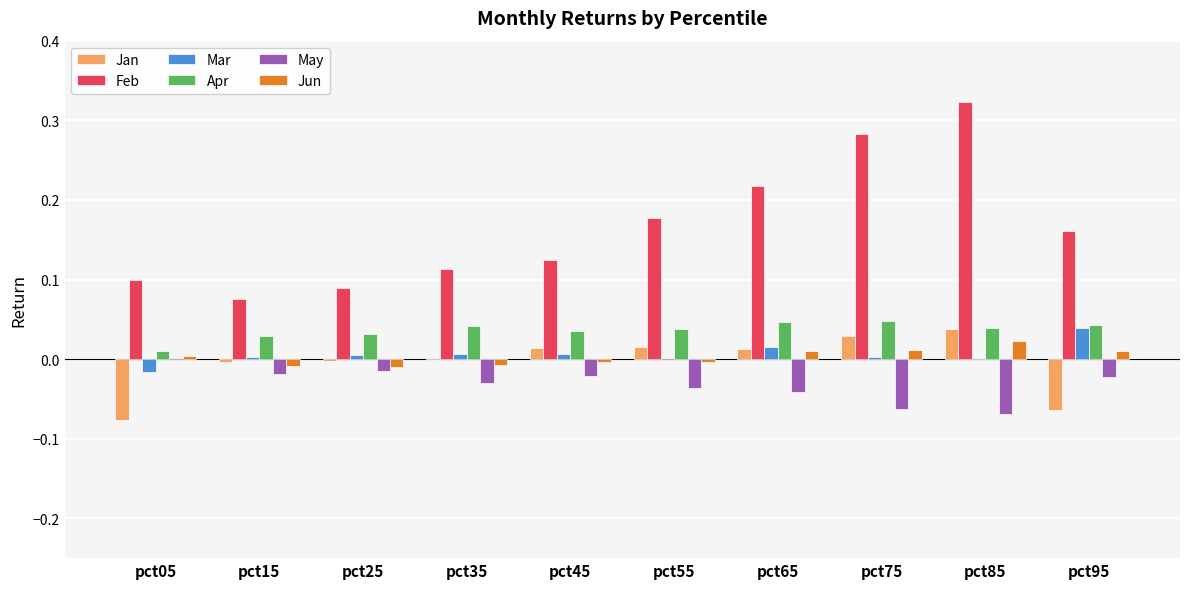

Between pct75 and pct95, which series saw the biggest shift?

Feb